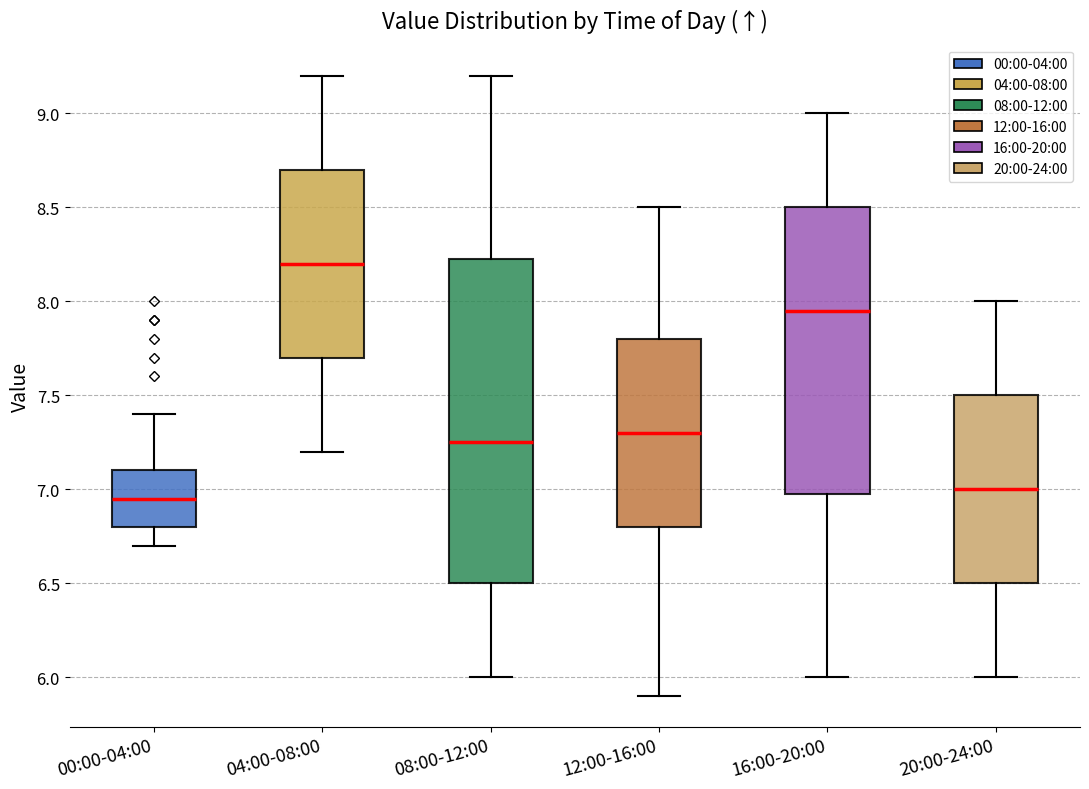

Reading left to right, transcribe this box plot: for each box, give where its median line is, the range the box spans, and where its two whiskers end, as read against the y-axis. The values are not printed on the chart, so give them approximately, as read against the axis.

00:00-04:00: median 6.95, box 6.80 to 7.10, whiskers 6.70 to 7.40
04:00-08:00: median 8.20, box 7.70 to 8.70, whiskers 7.20 to 9.20
08:00-12:00: median 7.25, box 6.50 to 8.25, whiskers 6.00 to 9.20
12:00-16:00: median 7.30, box 6.80 to 7.80, whiskers 5.90 to 8.50
16:00-20:00: median 7.95, box 7.00 to 8.50, whiskers 6.00 to 9.00
20:00-24:00: median 7.00, box 6.50 to 7.50, whiskers 6.00 to 8.00